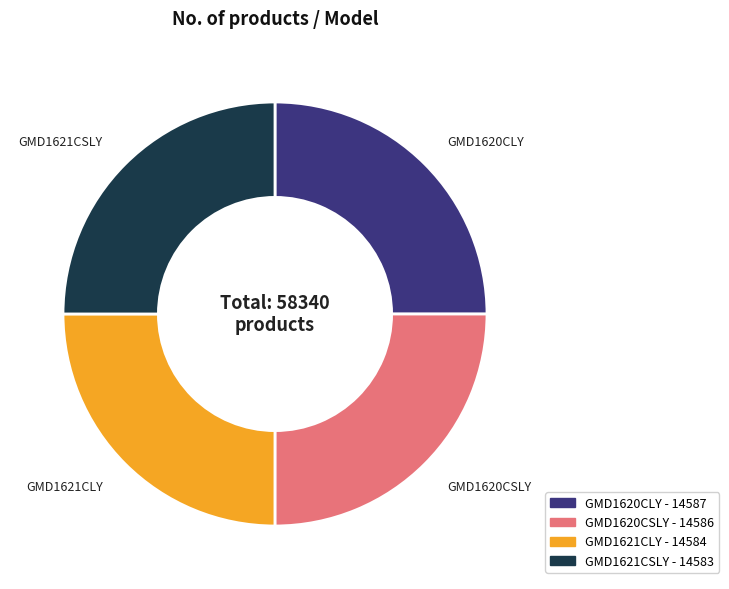

Approximately how many times larger is the value at GMD1621CLY compared to GMD1621CSLY?

1.0